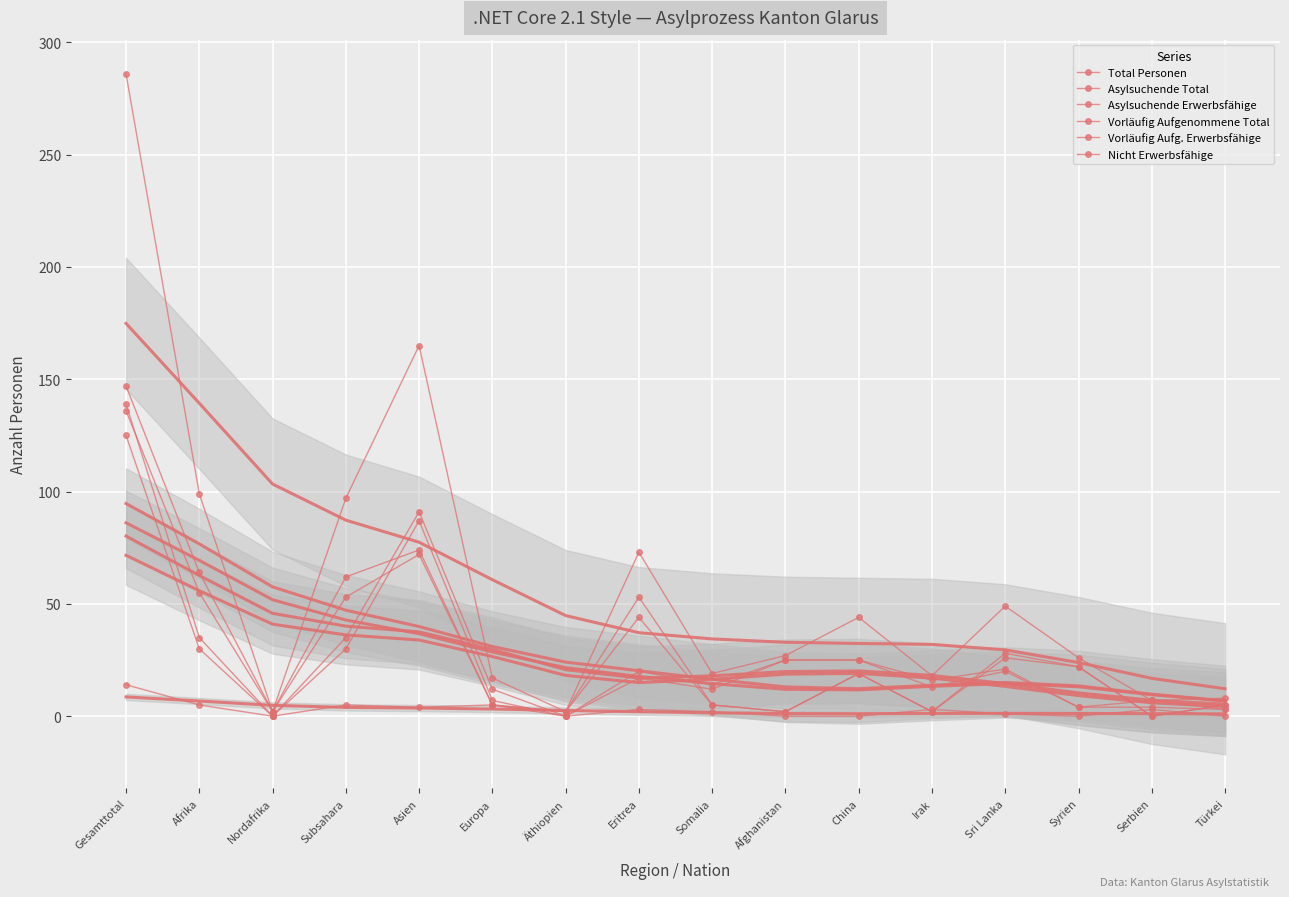

Reading left to right, what are all the values shown in this chart?

Total Personen: Gesamttotal=286	Afrika=99	Nordafrika=2	Subsahara=97	Asien=165	Europa=17	Äthiopien=2	Eritrea=73	Somalia=19	Afghanistan=27	China=44	Irak=18	Sri Lanka=49	Syrien=26	Serbien=7	Türkei=8
Asylsuchende Total: Gesamttotal=147	Afrika=64	Nordafrika=2	Subsahara=62	Asien=74	Europa=5	Äthiopien=2	Eritrea=53	Somalia=5	Afghanistan=2	China=19	Irak=2	Sri Lanka=28	Syrien=22	Serbien=0	Türkei=5
Asylsuchende Erwerbsfähige: Gesamttotal=136	Afrika=55	Nordafrika=2	Subsahara=53	Asien=72	Europa=5	Äthiopien=2	Eritrea=44	Somalia=5	Afghanistan=2	China=19	Irak=2	Sri Lanka=26	Syrien=22	Serbien=0	Türkei=5
Vorläufig Aufgenommene Total: Gesamttotal=139	Afrika=35	Nordafrika=0	Subsahara=35	Asien=91	Europa=12	Äthiopien=0	Eritrea=20	Somalia=14	Afghanistan=25	China=25	Irak=16	Sri Lanka=21	Syrien=4	Serbien=7	Türkei=3
Vorläufig Aufg. Erwerbsfähige: Gesamttotal=125	Afrika=30	Nordafrika=0	Subsahara=30	Asien=87	Europa=7	Äthiopien=0	Eritrea=17	Somalia=12	Afghanistan=25	China=25	Irak=13	Sri Lanka=20	Syrien=4	Serbien=4	Türkei=3
Nicht Erwerbsfähige: Gesamttotal=14	Afrika=5	Nordafrika=0	Subsahara=5	Asien=4	Europa=5	Äthiopien=0	Eritrea=3	Somalia=2	Afghanistan=0	China=0	Irak=3	Sri Lanka=1	Syrien=0	Serbien=3	Türkei=0